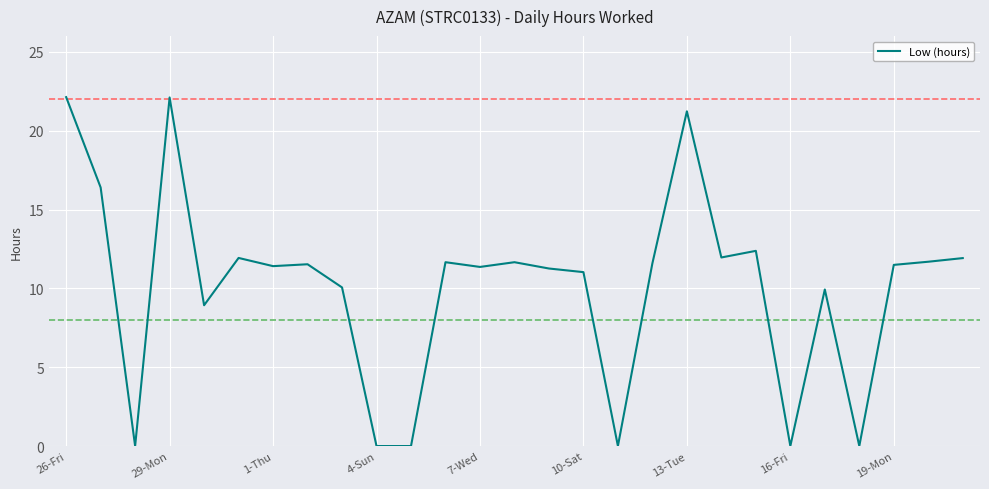

What is the greatest value displayed?

22.1